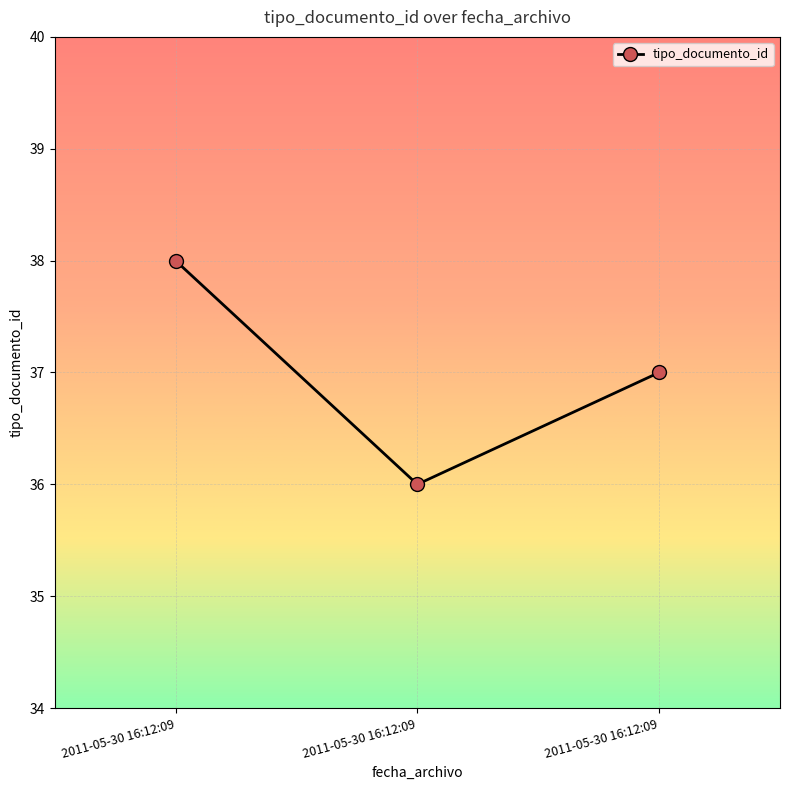

List the labels in order of value, largest first.

2011-05-30 16:12:09, 2011-05-30 16:12:09, 2011-05-30 16:12:09